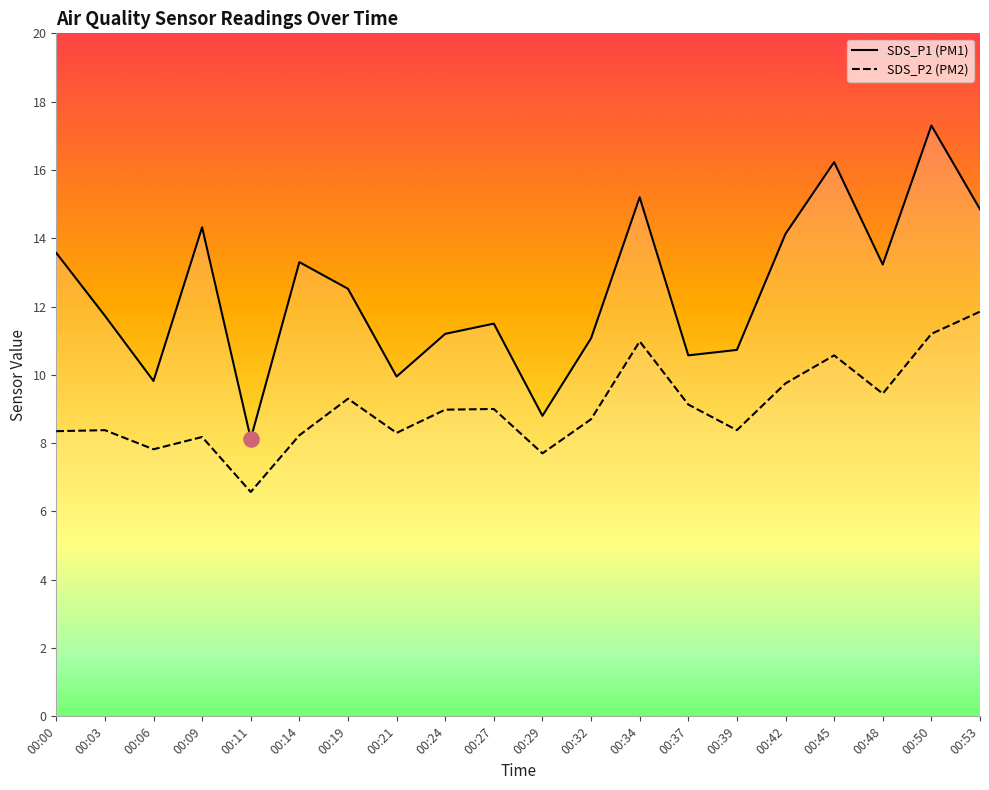

Which series has the widest spread of Y values?

SDS_P1 (PM1)